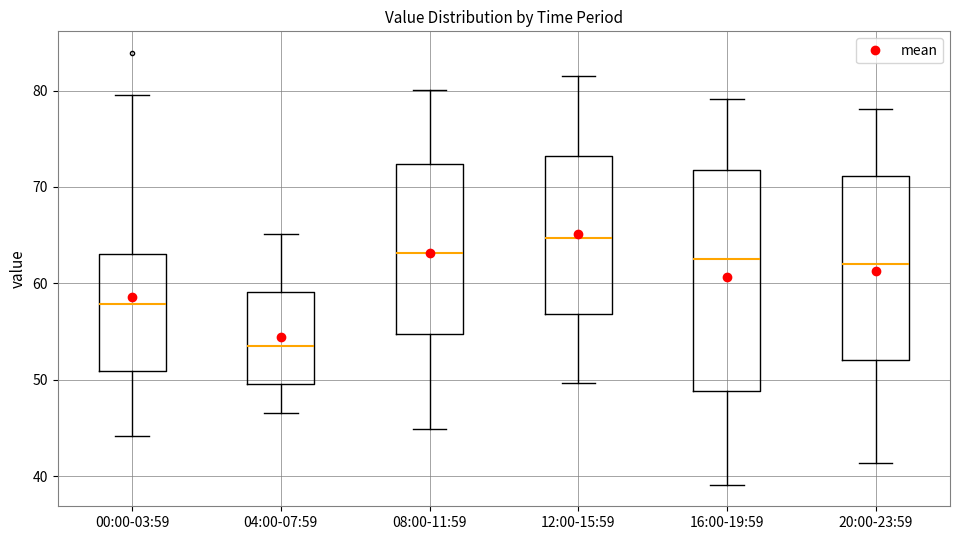

Reading left to right, read every box against the y-axis: the position of its median line, the range the box covers, and the ends of its whiskers. The values are not printed on the chart, so give them approximately, as read against the axis.

00:00-03:59: median 58, box 51 to 63, whiskers 44 to 80
04:00-07:59: median 54, box 50 to 59, whiskers 47 to 65
08:00-11:59: median 63, box 55 to 72, whiskers 45 to 80
12:00-15:59: median 65, box 57 to 73, whiskers 50 to 82
16:00-19:59: median 63, box 49 to 72, whiskers 39 to 79
20:00-23:59: median 62, box 52 to 71, whiskers 41 to 78